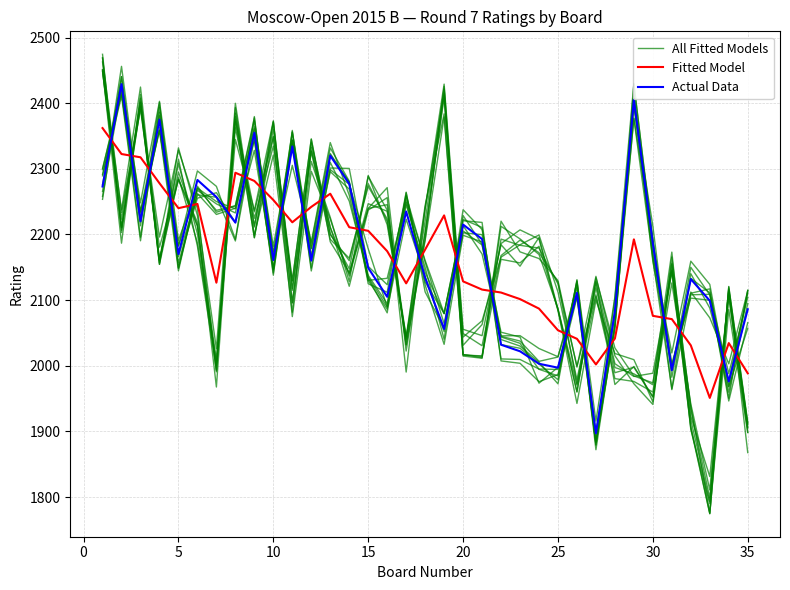

The Actual Data series shows 1350.8 at 23. True or false?

False